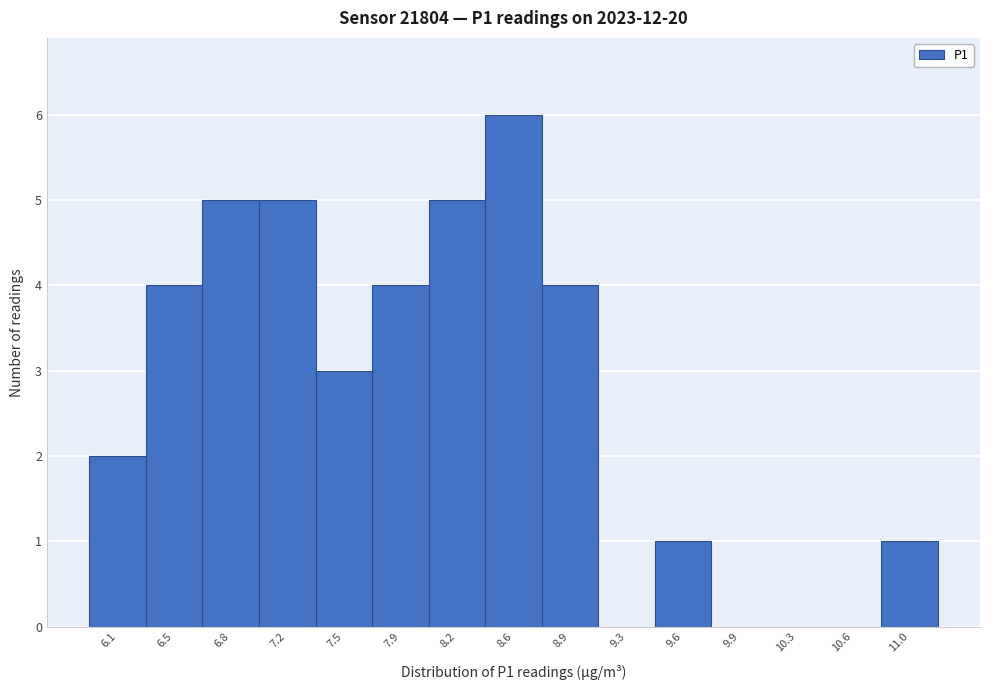

Reading left to right, transcribe this chart: for each bar, give the range it covers on the x-axis and its height. Neither the bar edges nor the heights are printed on the chart, so give them approximately, as read against the axes.

5.95 to 6.30: 2
6.30 to 6.65: 4
6.65 to 7.00: 5
7.00 to 7.35: 5
7.35 to 7.70: 3
7.70 to 8.05: 4
8.05 to 8.40: 5
8.40 to 8.75: 6
8.75 to 9.10: 4
9.10 to 9.40: 0
9.40 to 9.75: 1
9.75 to 10.10: 0
10.10 to 10.45: 0
10.45 to 10.80: 0
10.80 to 11.15: 1